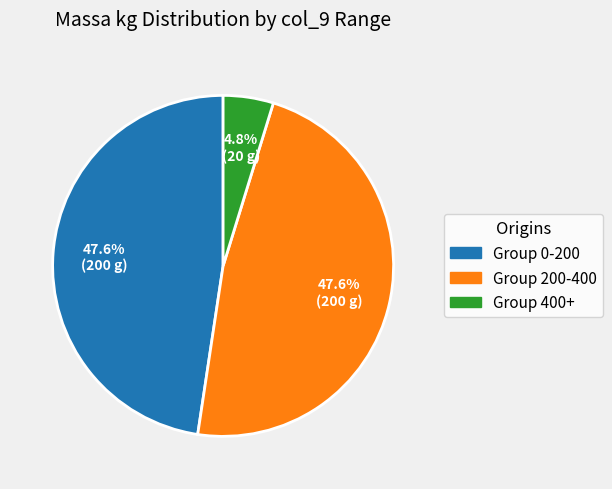

Is there any slice that represents more than half of the pie?

No